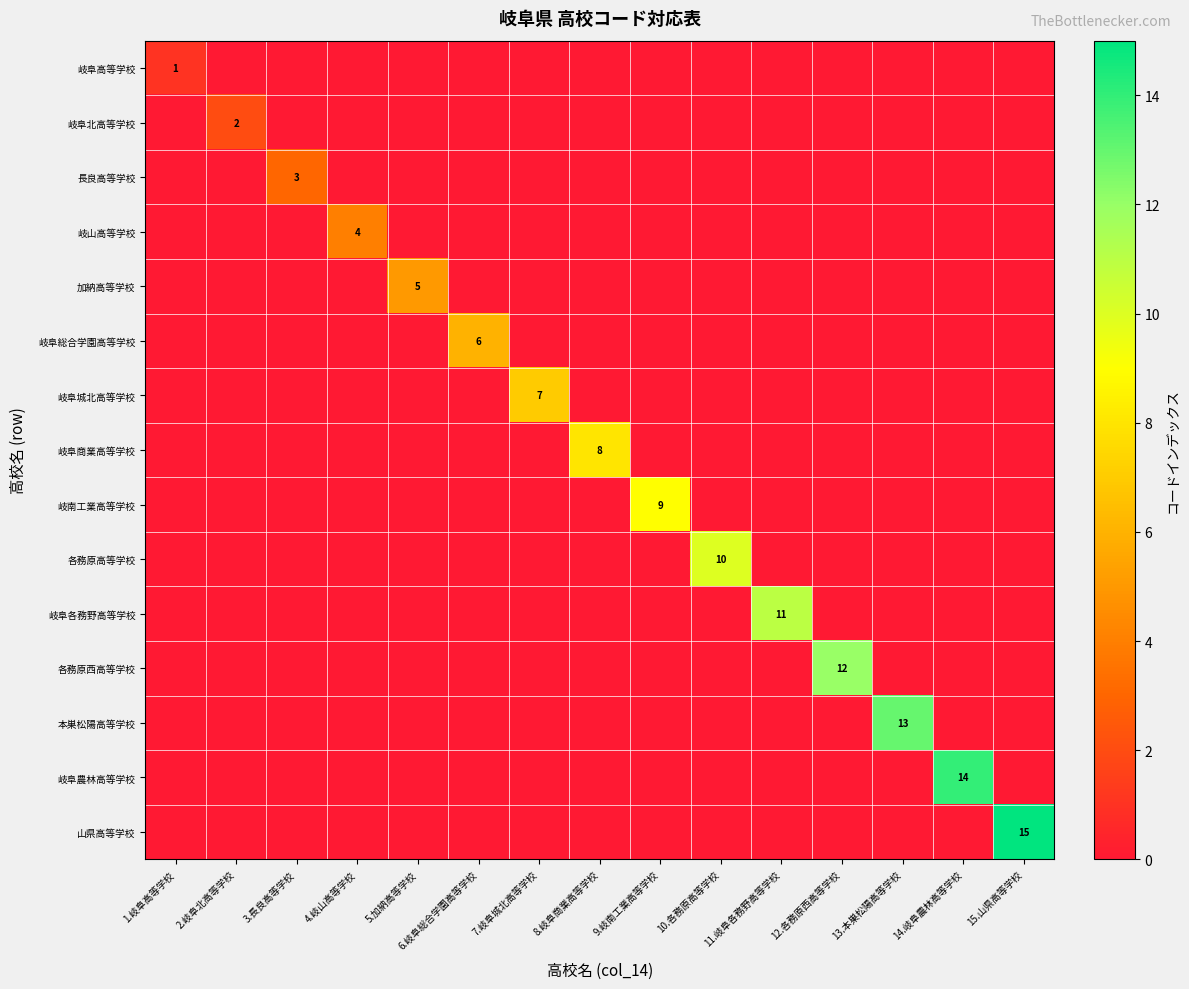

How many distinct data groups are displayed?

15